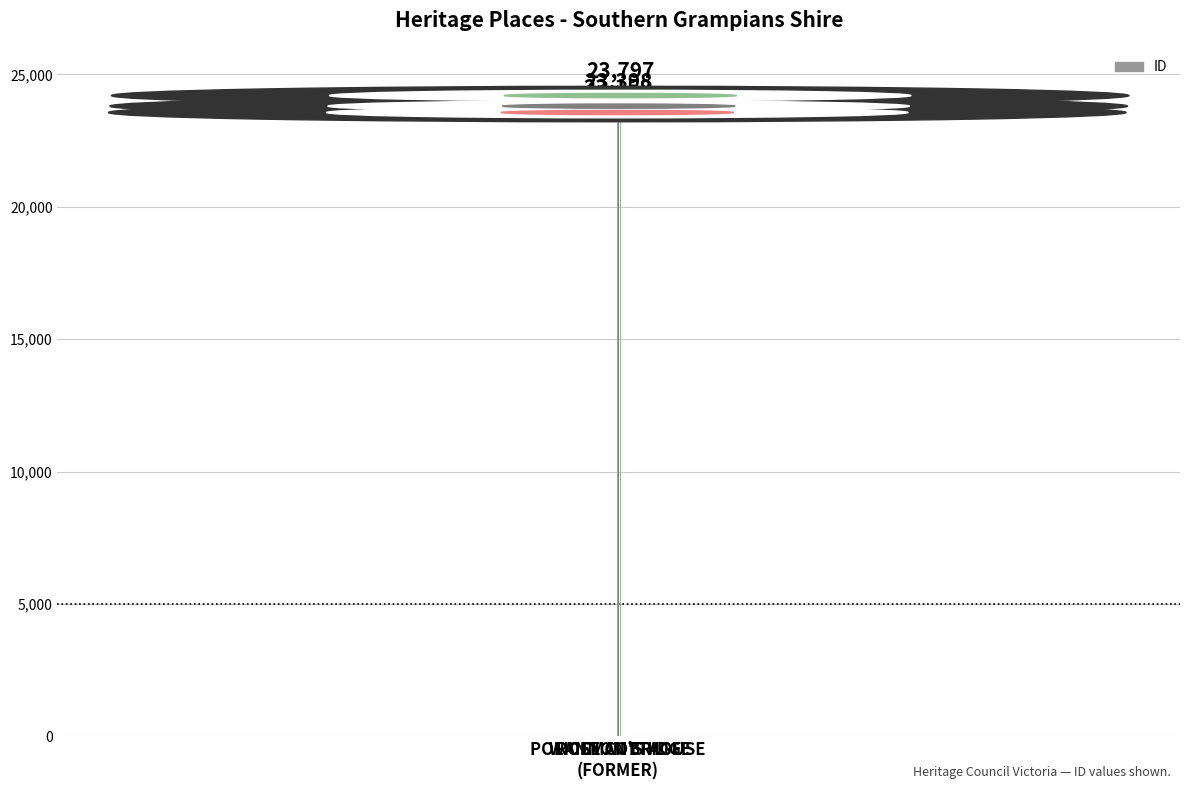

Is it true that the value at POLICEMAN'S HOUSE
(FORMER) is 34567?

False